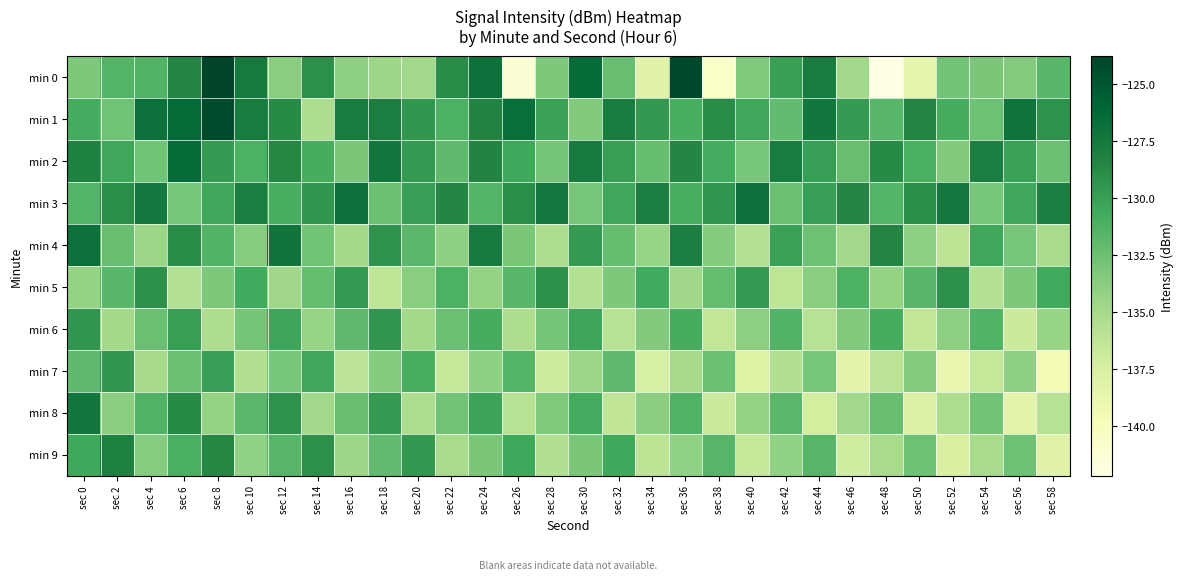

How many data points does each series have?

30